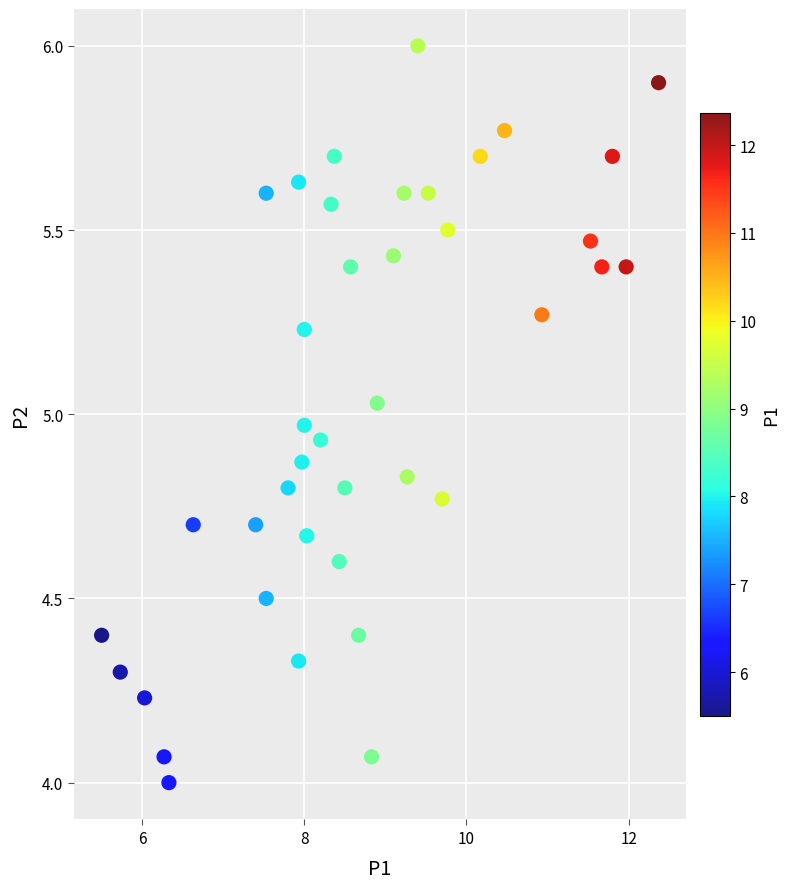

What is the range of X values (max minus min)?

6.9